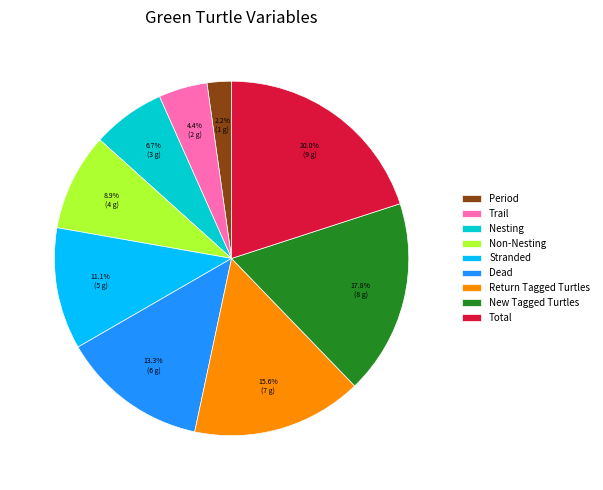

Which has a higher value, New Tagged Turtles or Non-Nesting?

New Tagged Turtles